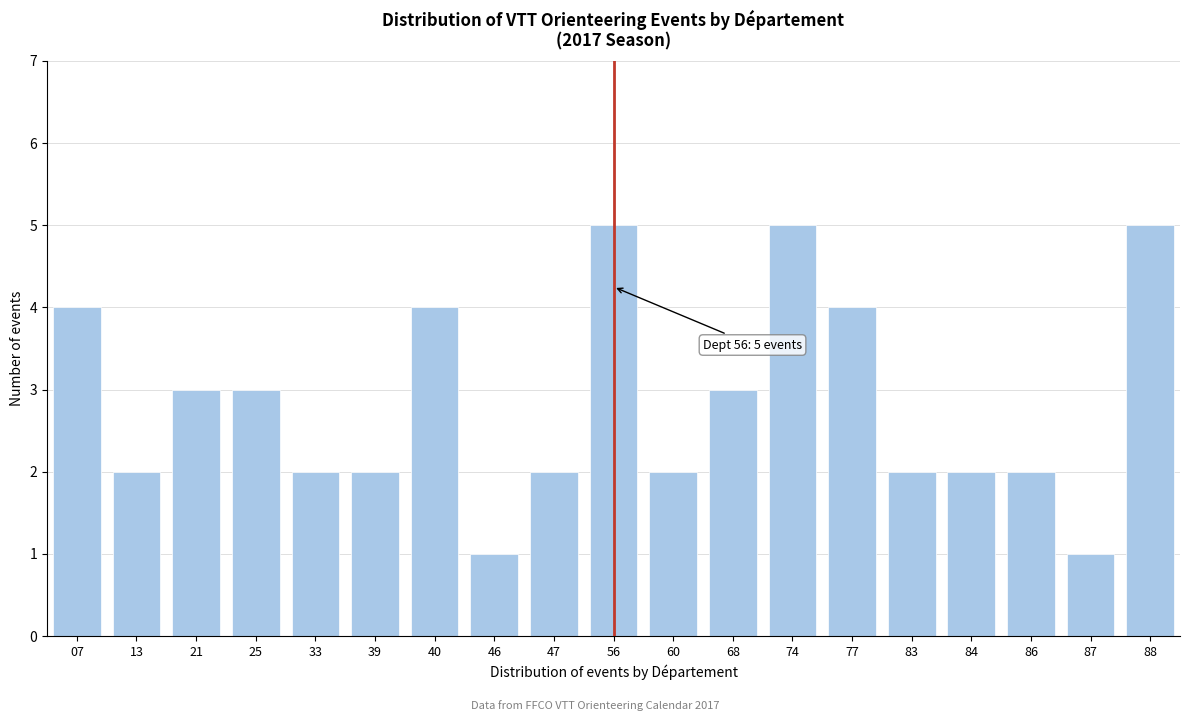

Reading left to right, list all the values displayed in this chart.

07=4	13=2	21=3	25=3	33=2	39=2	40=4	46=1	47=2	56=5	60=2	68=3	74=5	77=4	83=2	84=2	86=2	87=1	88=5